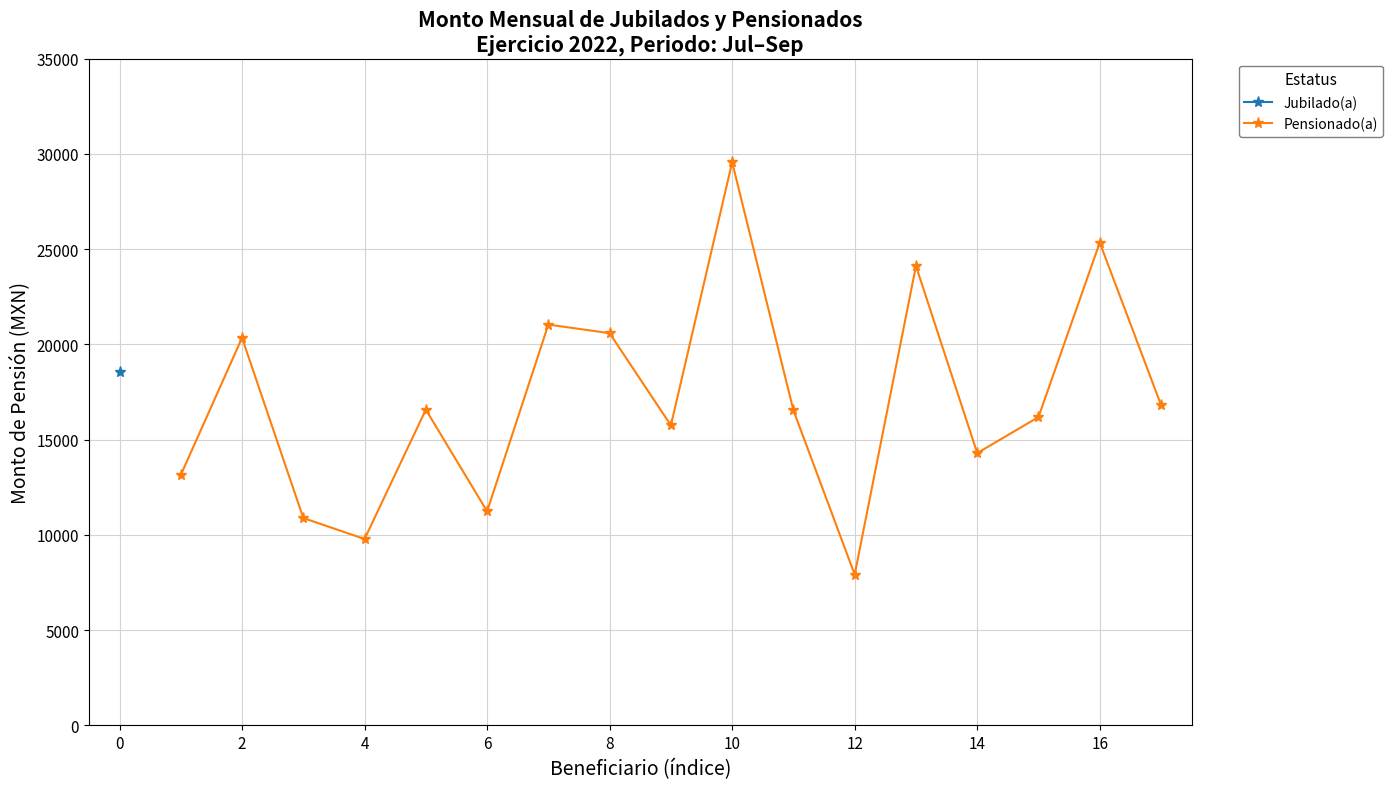

What is the minimum value for Pensionado(a)?

7917.5